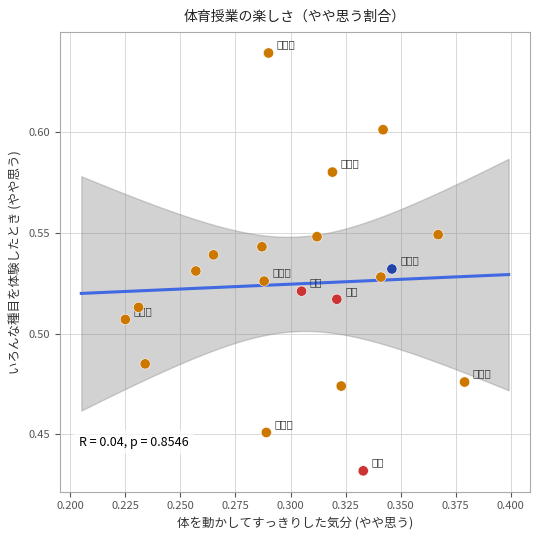

How many points are shown in the scatter plot?

20